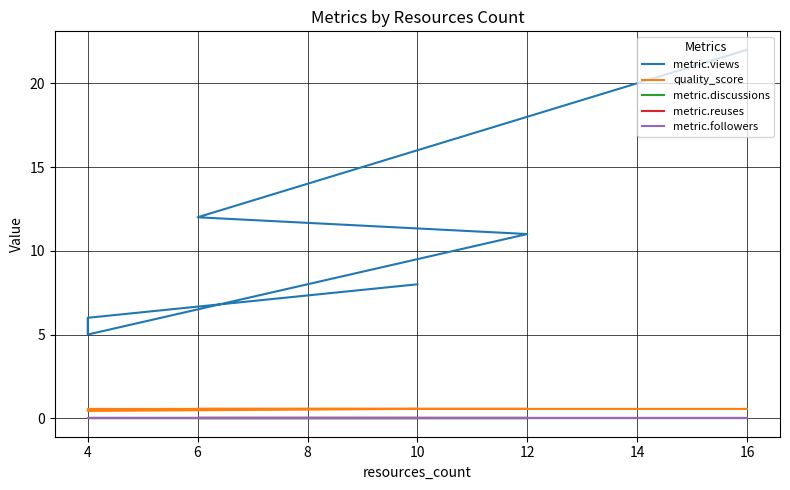

In quality_score, how many points are lower than both neighbors (excluding endpoints)?

1